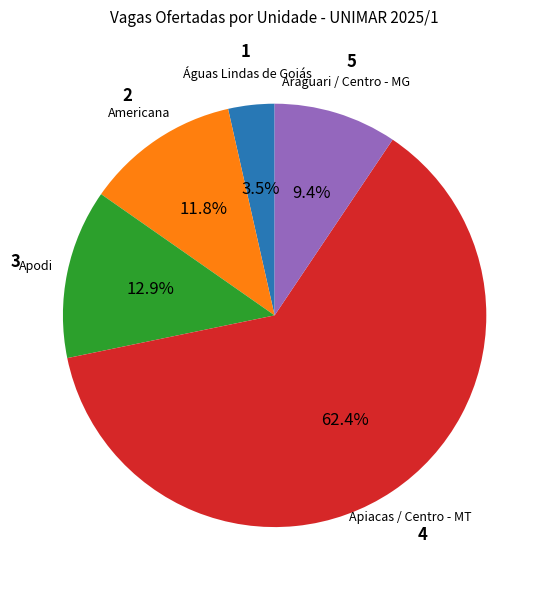

To the nearest percent, what is the average slice percentage?

20%